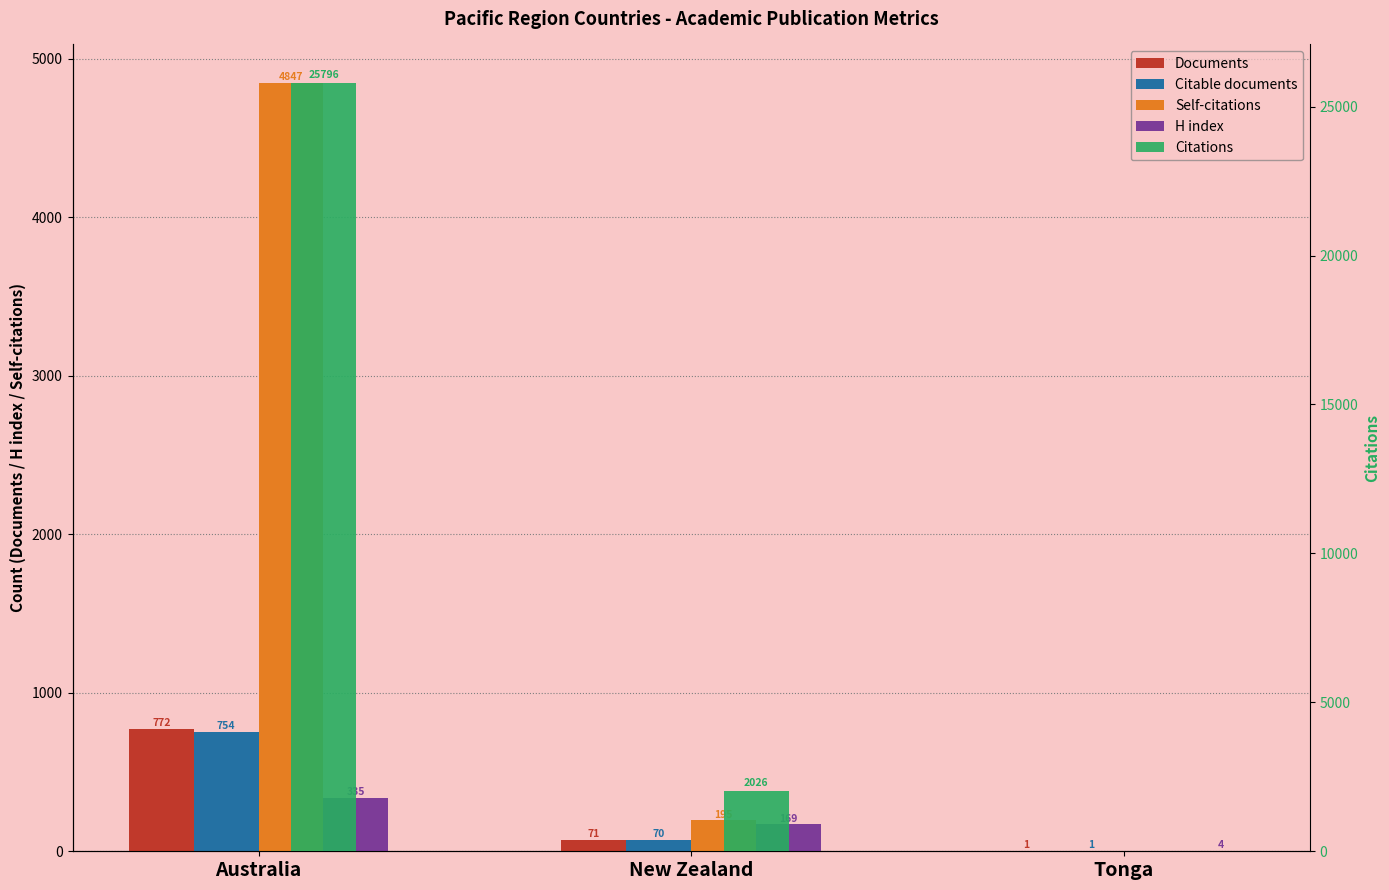

Reading right to left, transcribe all the data shown in this chart.

Documents: 1	71	772
Citable documents: 1	70	754
Self-citations: 0	195	4847
H index: 4	169	335
Citations: 0	2026	25796